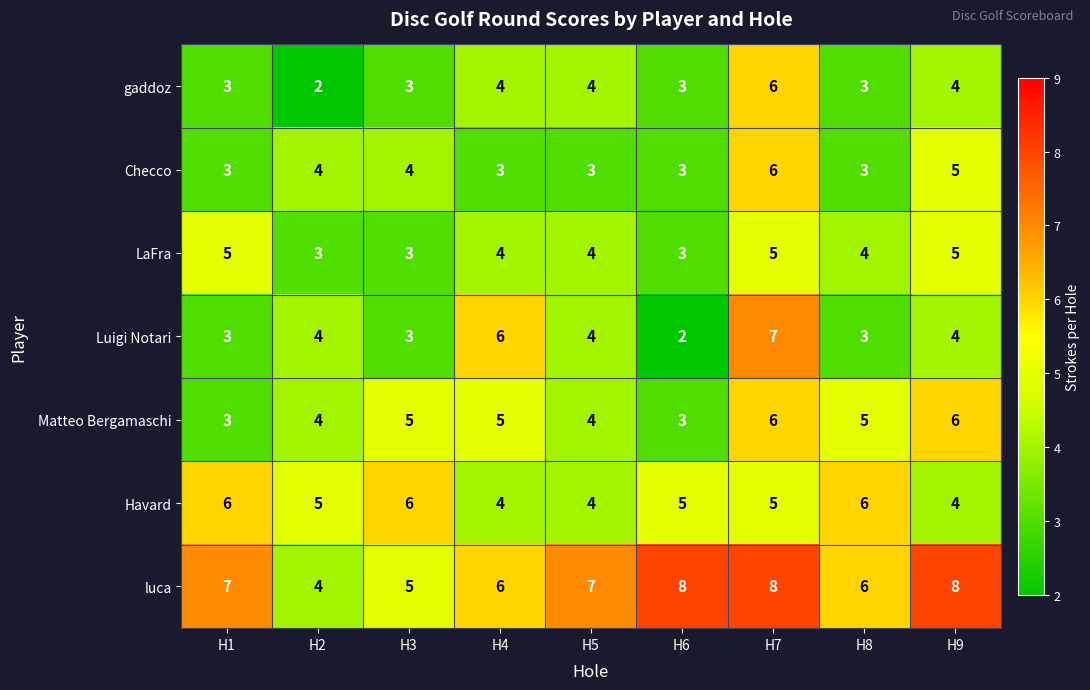

Which series has the largest total across all categories?

luca